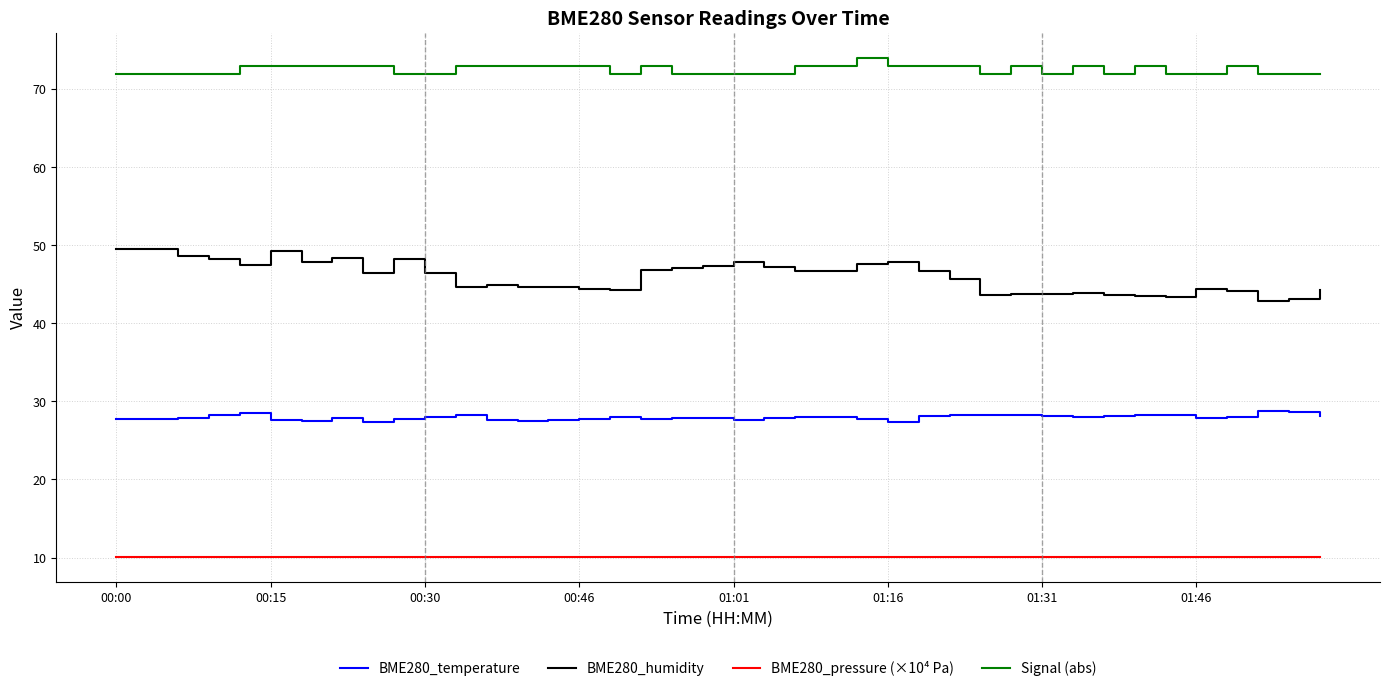

What is the average value of the BME280_temperature series?

28.0